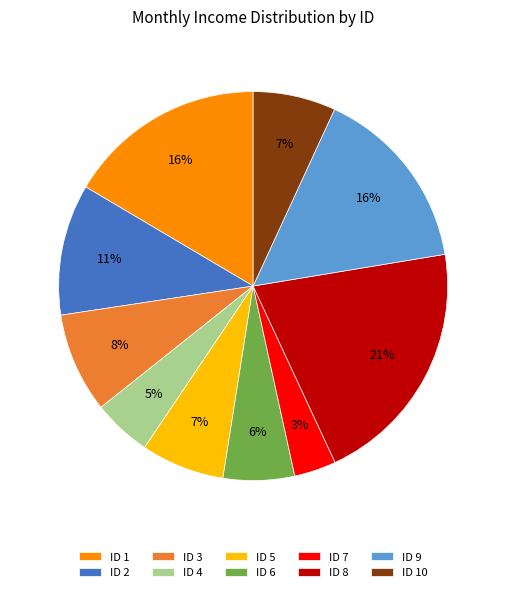

Which slice is the largest?

ID 8